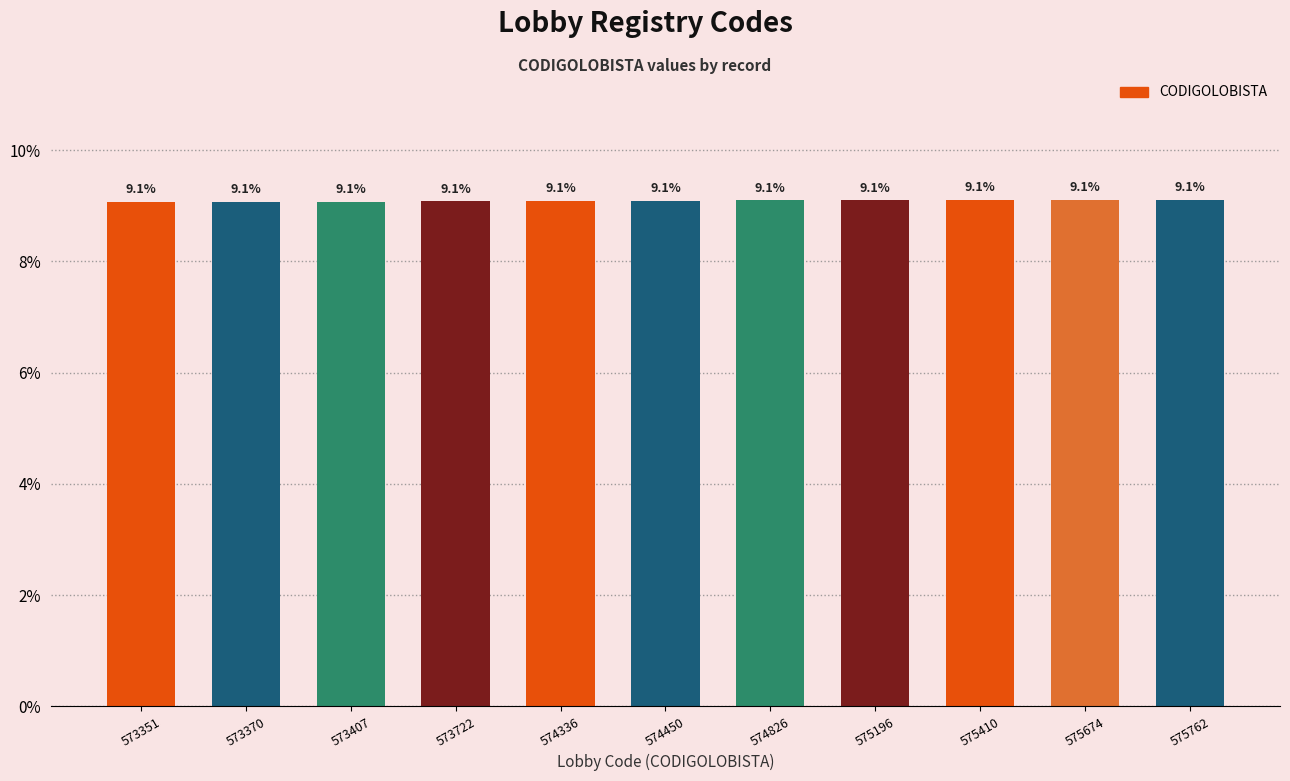

What is the sum of the values at 573370 and 575410?

18.2